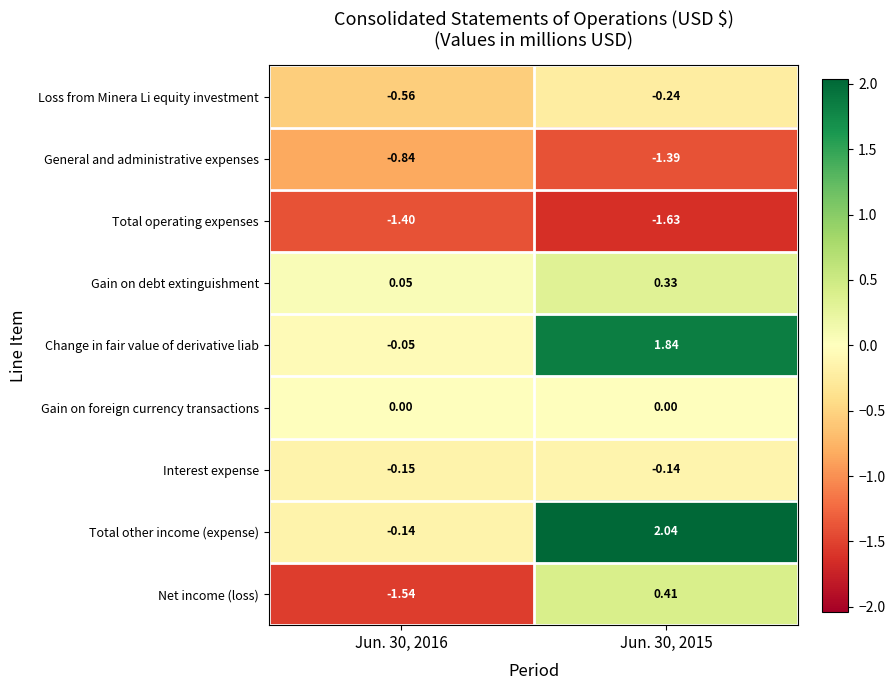

Rank the series at Jun. 30, 2015 from lowest to highest value.

Total operating expenses, General and administrative expenses, Loss from Minera Li equity investment, Interest expense, Gain on foreign currency transactions, Gain on debt extinguishment, Net income (loss), Change in fair value of derivative liab, Total other income (expense)